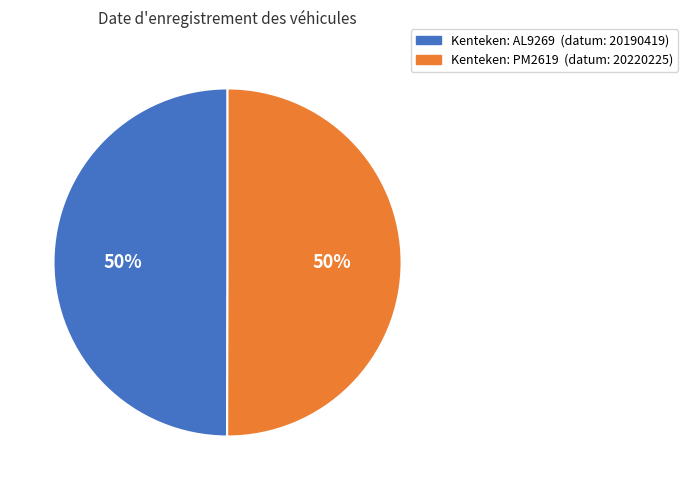

How many segments does this pie chart have?

2